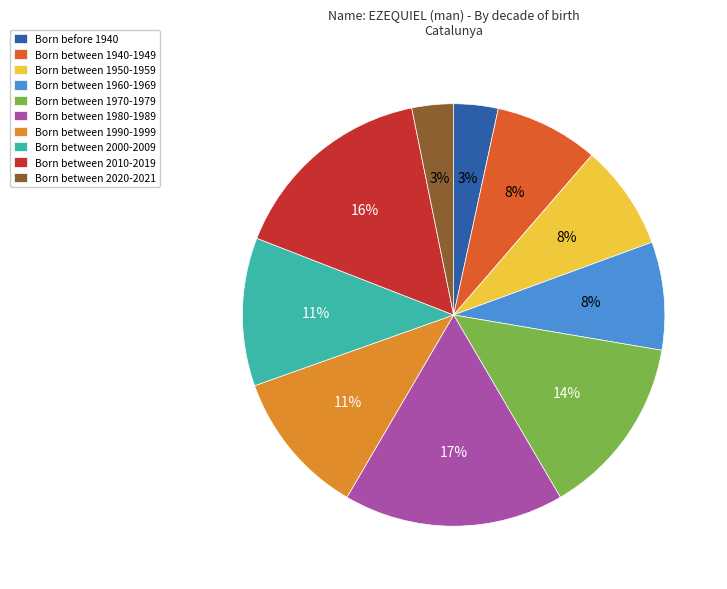

Is it true that Born between 1960-1969 is 20% of the pie?

False